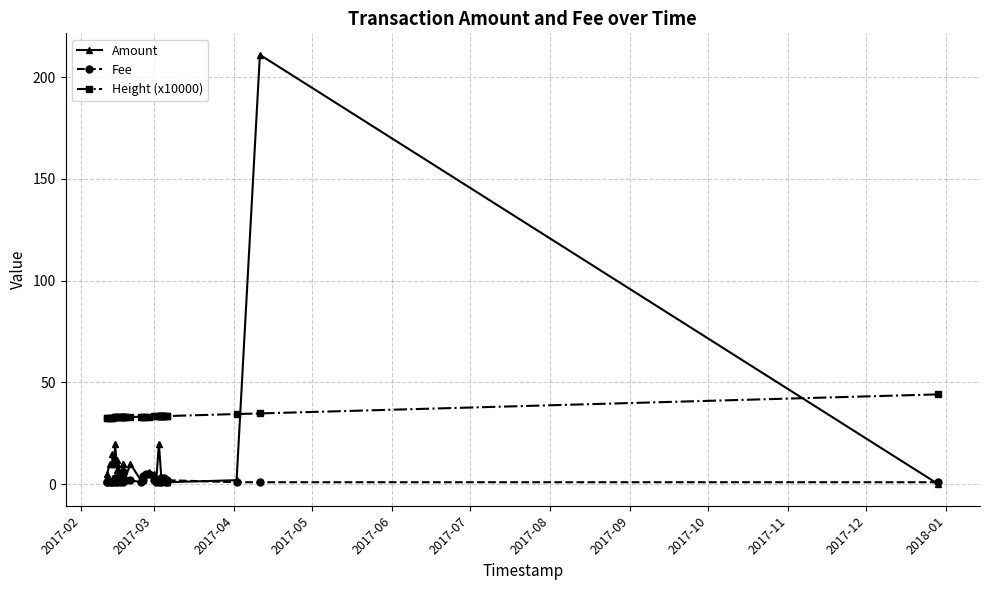

What is the greatest value displayed?

211.0